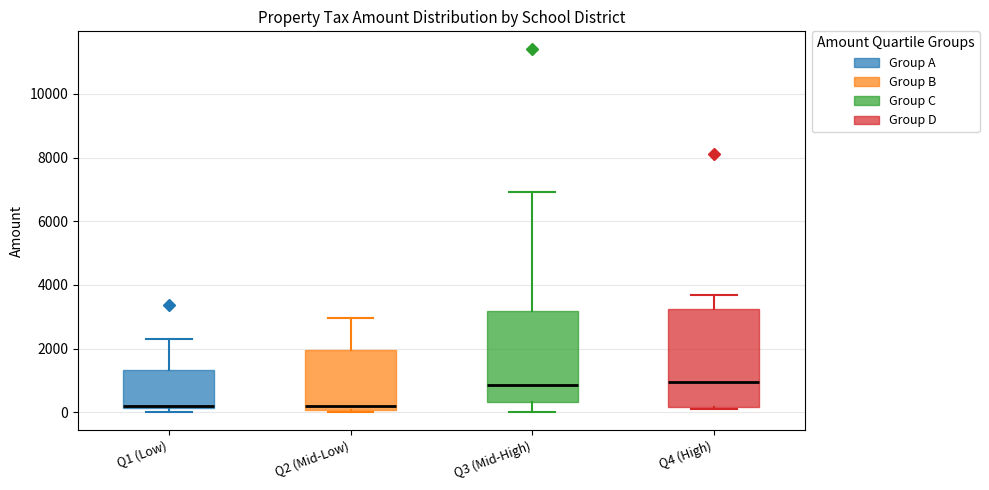

Reading left to right, transcribe this box plot: for each box, give where its median line is, the range the box spans, and where its two whiskers end, as read against the y-axis. The values are not printed on the chart, so give them approximately, as read against the axis.

Q1 (Low): median 200 (just above the box's lower edge), box 200 to 1400, whiskers 0 to 2400
Q2 (Mid-Low): median 200, box 0 to 2000, whiskers 0 (just below the box's lower edge) to 3000
Q3 (Mid-High): median 800, box 400 to 3200, whiskers 0 to 7000
Q4 (High): median 1000, box 200 to 3200, whiskers 200 to 3600